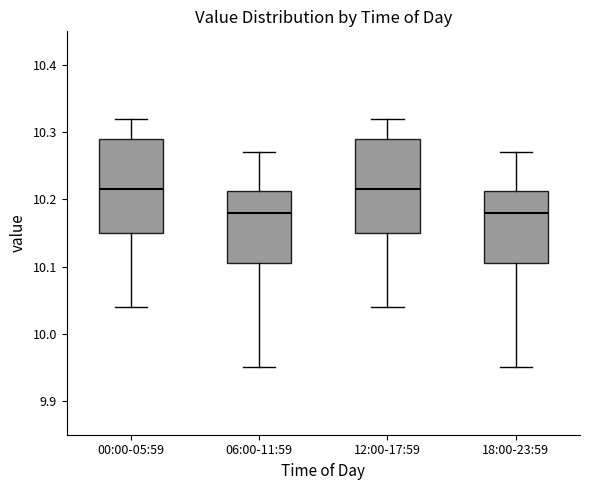

Where does the upper whisker of the box for 12:00-17:59 end on the y-axis? The values are not printed on the chart, so give them approximately, as read against the axis.

10.32